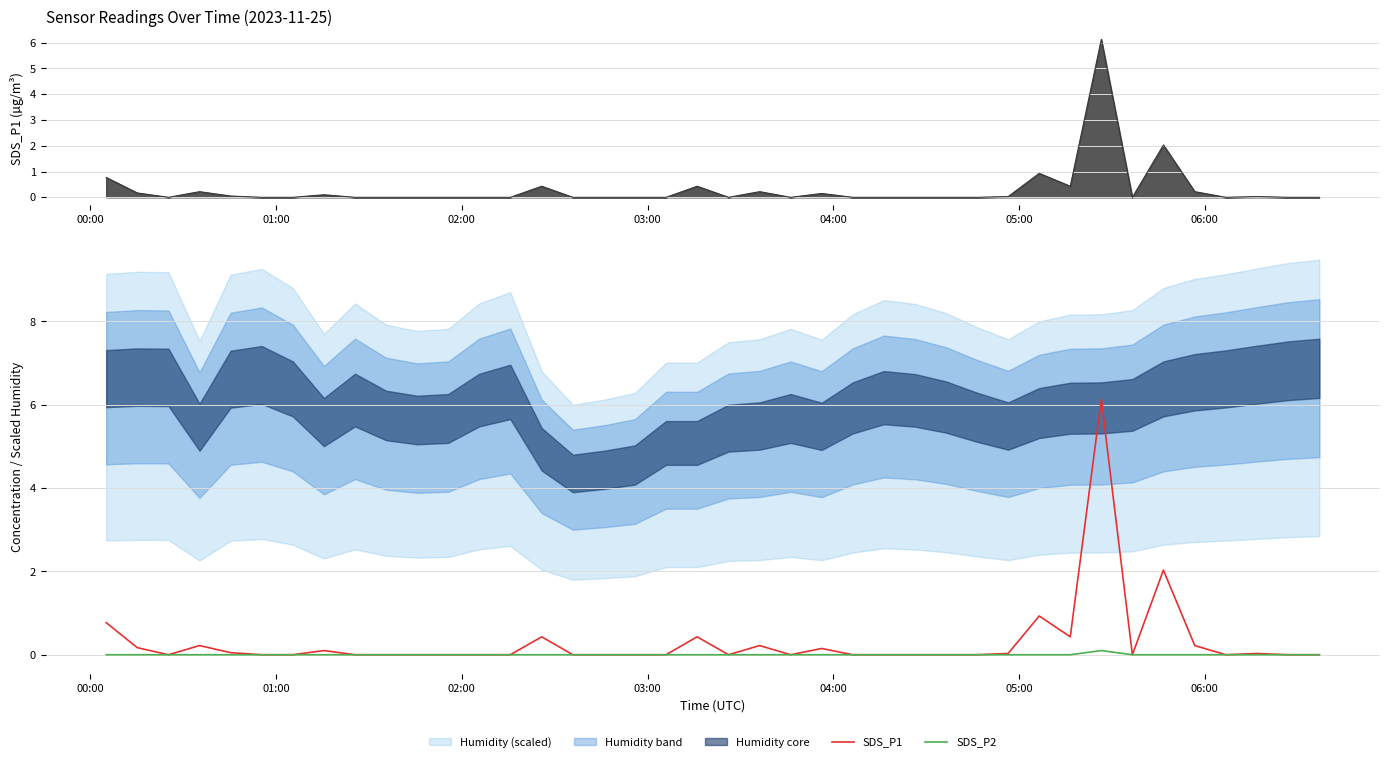

Reading right to left, extract all data points from this chart.

SDS_P1: 0.0	0.0	0.0	0.0	0.2	2.0	0.0	6.1	0.4	0.9	0.0	0.0	0.0	0.0	0.0	0.0	0.1	0.0	0.2	0.0	0.4	0.0	0.0	0.0	0.0	0.4	0.0	0.0	0.0	0.0	0.0	0.0	0.1	0.0	0.0	0.1	0.2	0.0	0.2	0.8
SDS_P2: 0.0	0.0	0.0	0.0	0.0	0.0	0.0	0.1	0.0	0.0	0.0	0.0	0.0	0.0	0.0	0.0	0.0	0.0	0.0	0.0	0.0	0.0	0.0	0.0	0.0	0.0	0.0	0.0	0.0	0.0	0.0	0.0	0.0	0.0	0.0	0.0	0.0	0.0	0.0	0.0